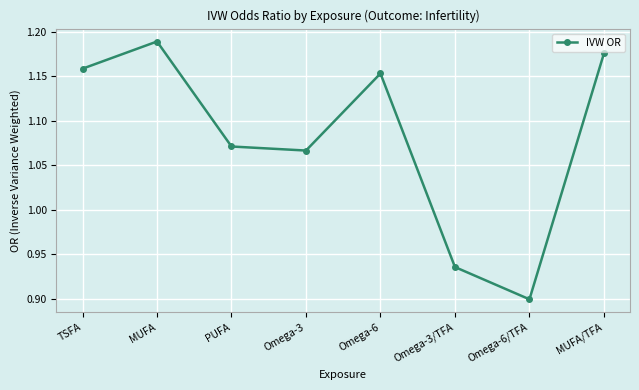

How many lines are shown in the chart?

1